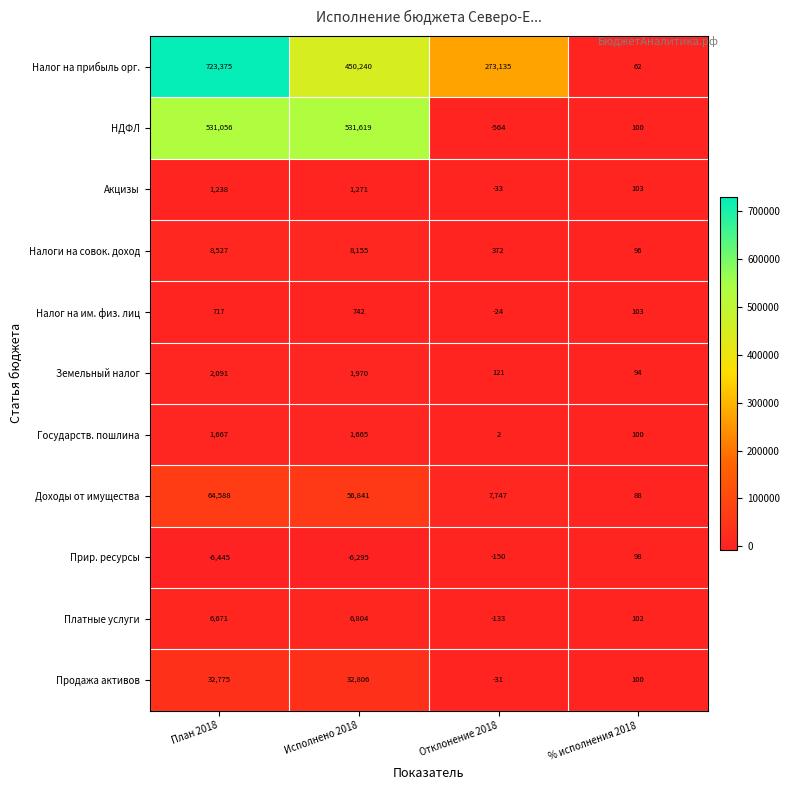

What is the maximum value shown in the chart?

723375